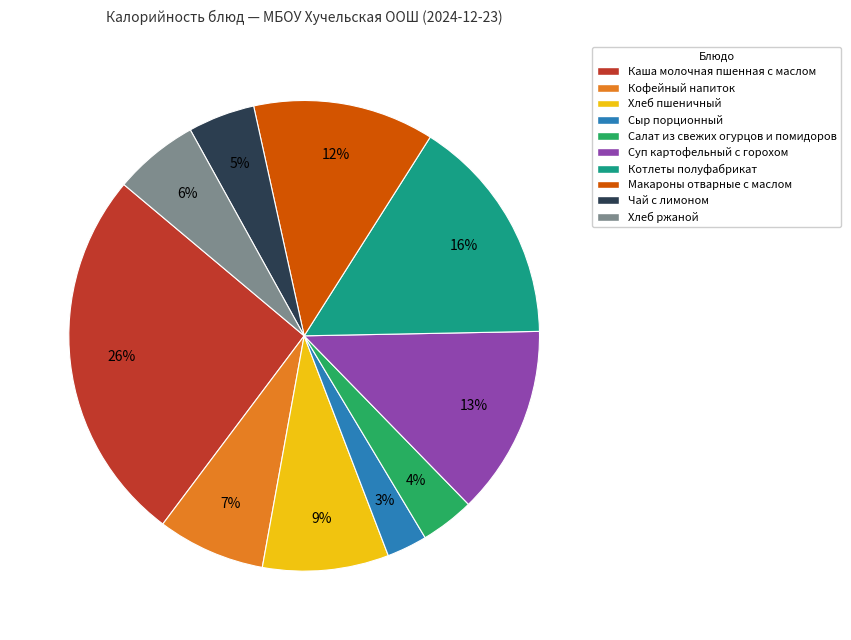

Does Макароны отварные с маслом account for over 50% of the chart?

No